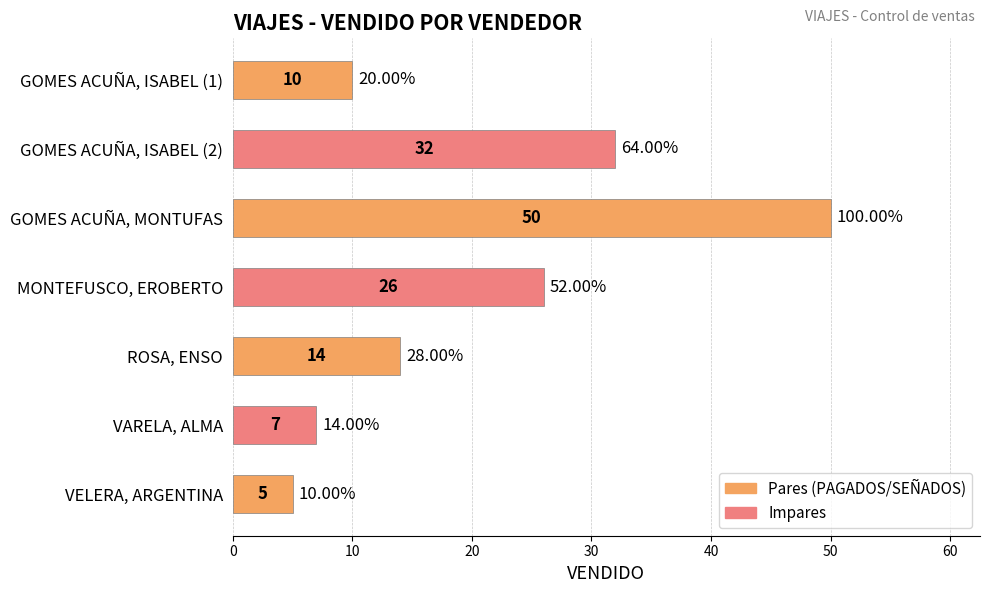

What is the difference between the values at GOMES ACUÑA, ISABEL (1) and GOMES ACUÑA, MONTUFAS?

40